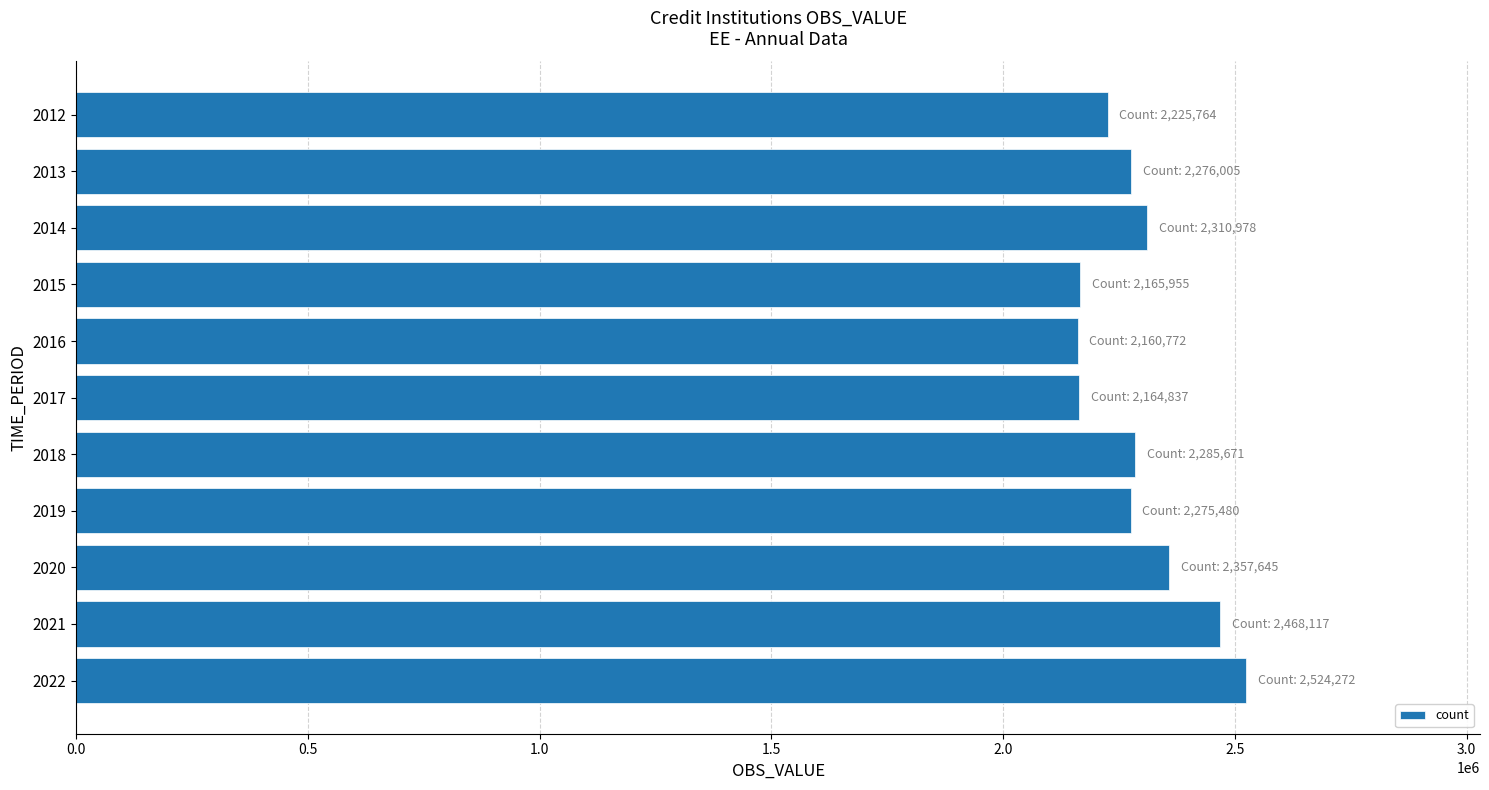

Is it true that the value at 2017 is 1316574?

False